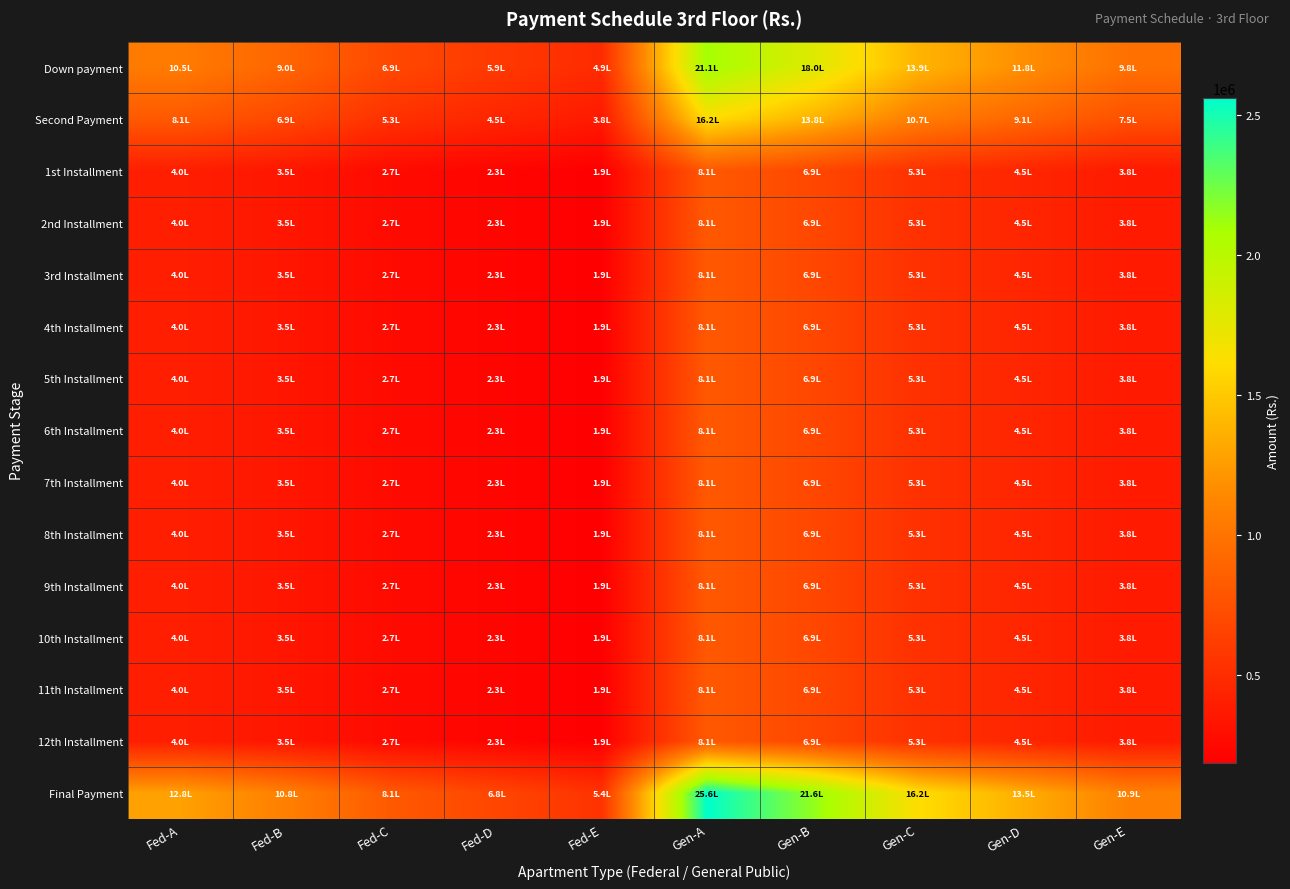

Reading left to right, what are all the values shown in this chart?

Down payment: Fed-A=1052675	Fed-B=898625	Fed-C=693225	Fed-D=590525	Fed-E=487825	Gen-A=2105350	Gen-B=1797250	Gen-C=1386450	Gen-D=1181050	Gen-E=975650
Second Payment: Fed-A=809750	Fed-B=691250	Fed-C=533250	Fed-D=454250	Fed-E=375250	Gen-A=1619500	Gen-B=1382500	Gen-C=1066500	Gen-D=908500	Gen-E=750500
1st Installment: Fed-A=404875	Fed-B=345625	Fed-C=266625	Fed-D=227125	Fed-E=187625	Gen-A=809750	Gen-B=691250	Gen-C=533250	Gen-D=454250	Gen-E=375250
2nd Installment: Fed-A=404875	Fed-B=345625	Fed-C=266625	Fed-D=227125	Fed-E=187625	Gen-A=809750	Gen-B=691250	Gen-C=533250	Gen-D=454250	Gen-E=375250
3rd Installment: Fed-A=404875	Fed-B=345625	Fed-C=266625	Fed-D=227125	Fed-E=187625	Gen-A=809750	Gen-B=691250	Gen-C=533250	Gen-D=454250	Gen-E=375250
4th Installment: Fed-A=404875	Fed-B=345625	Fed-C=266625	Fed-D=227125	Fed-E=187625	Gen-A=809750	Gen-B=691250	Gen-C=533250	Gen-D=454250	Gen-E=375250
5th Installment: Fed-A=404875	Fed-B=345625	Fed-C=266625	Fed-D=227125	Fed-E=187625	Gen-A=809750	Gen-B=691250	Gen-C=533250	Gen-D=454250	Gen-E=375250
6th Installment: Fed-A=404875	Fed-B=345625	Fed-C=266625	Fed-D=227125	Fed-E=187625	Gen-A=809750	Gen-B=691250	Gen-C=533250	Gen-D=454250	Gen-E=375250
7th Installment: Fed-A=404875	Fed-B=345625	Fed-C=266625	Fed-D=227125	Fed-E=187625	Gen-A=809750	Gen-B=691250	Gen-C=533250	Gen-D=454250	Gen-E=375250
8th Installment: Fed-A=404875	Fed-B=345625	Fed-C=266625	Fed-D=227125	Fed-E=187625	Gen-A=809750	Gen-B=691250	Gen-C=533250	Gen-D=454250	Gen-E=375250
9th Installment: Fed-A=404875	Fed-B=345625	Fed-C=266625	Fed-D=227125	Fed-E=187625	Gen-A=809750	Gen-B=691250	Gen-C=533250	Gen-D=454250	Gen-E=375250
10th Installment: Fed-A=404875	Fed-B=345625	Fed-C=266625	Fed-D=227125	Fed-E=187625	Gen-A=809750	Gen-B=691250	Gen-C=533250	Gen-D=454250	Gen-E=375250
11th Installment: Fed-A=404875	Fed-B=345625	Fed-C=266625	Fed-D=227125	Fed-E=187625	Gen-A=809750	Gen-B=691250	Gen-C=533250	Gen-D=454250	Gen-E=375250
12th Installment: Fed-A=404875	Fed-B=345625	Fed-C=266625	Fed-D=227125	Fed-E=187625	Gen-A=809750	Gen-B=691250	Gen-C=533250	Gen-D=454250	Gen-E=375250
Final Payment: Fed-A=1281575	Fed-B=1080125	Fed-C=811525	Fed-D=677225	Fed-E=542925	Gen-A=2563150	Gen-B=2160250	Gen-C=1623050	Gen-D=1354450	Gen-E=1085850